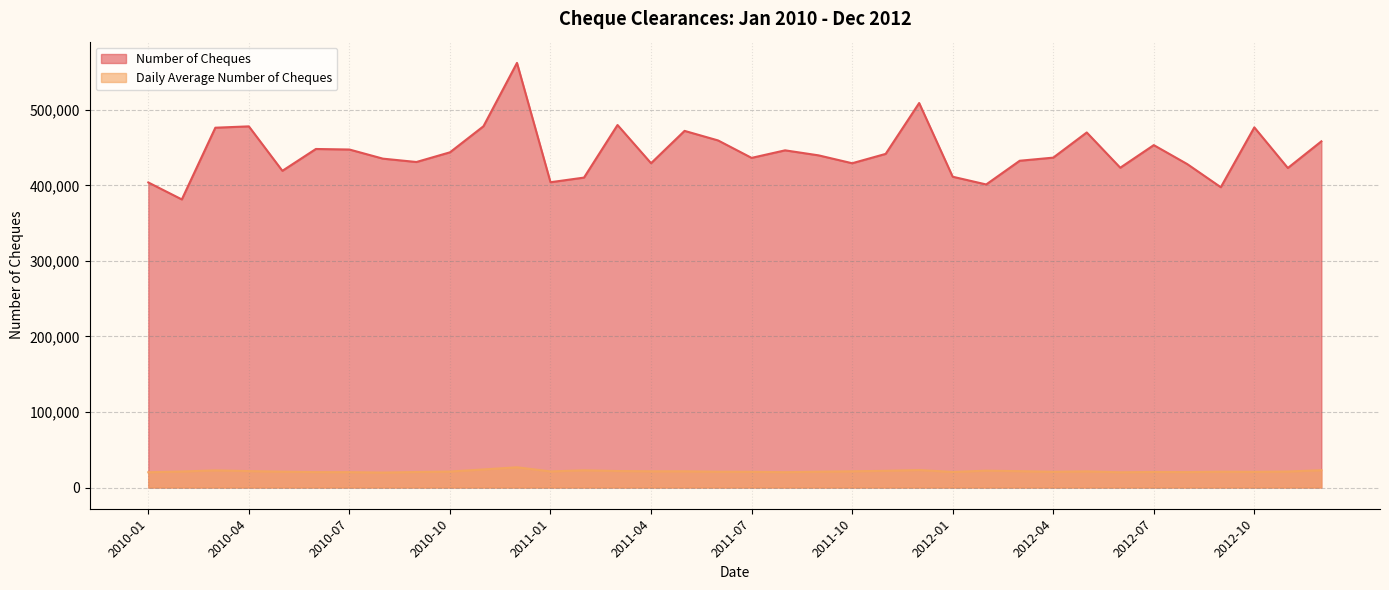

Which category has the highest value in the Number of Cheques series?

2010-12